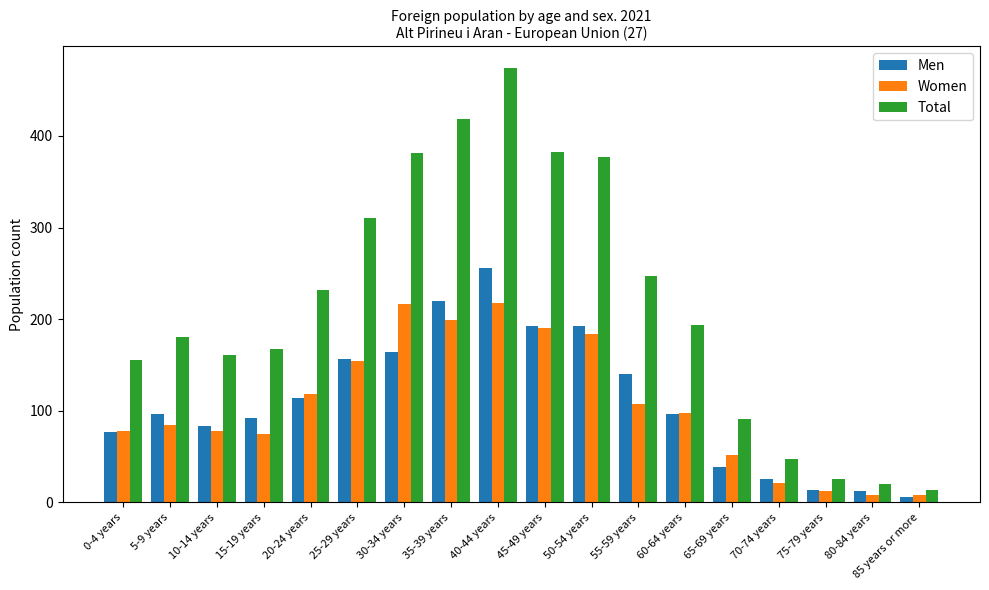

At which category is the sum across all series the highest?

40-44 years